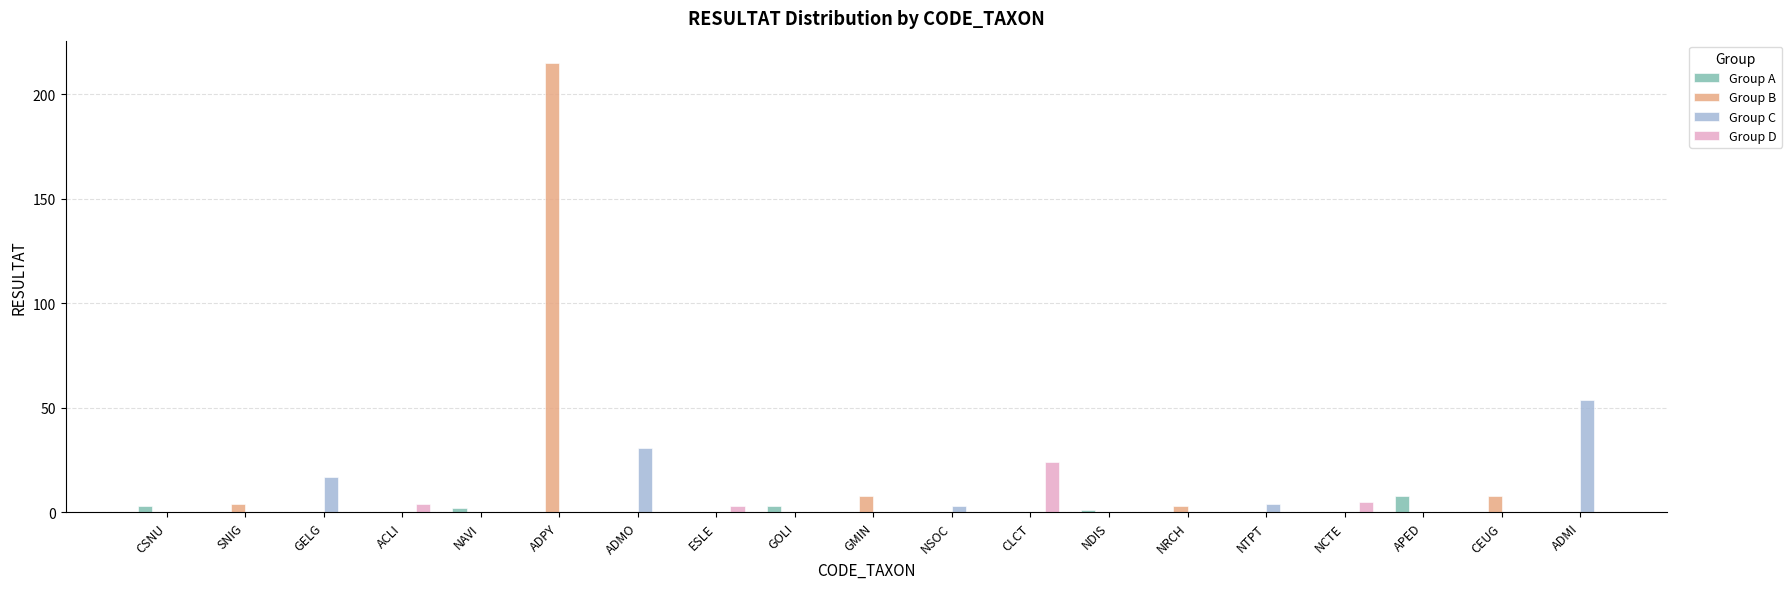

What is the maximum value shown in the chart?

215